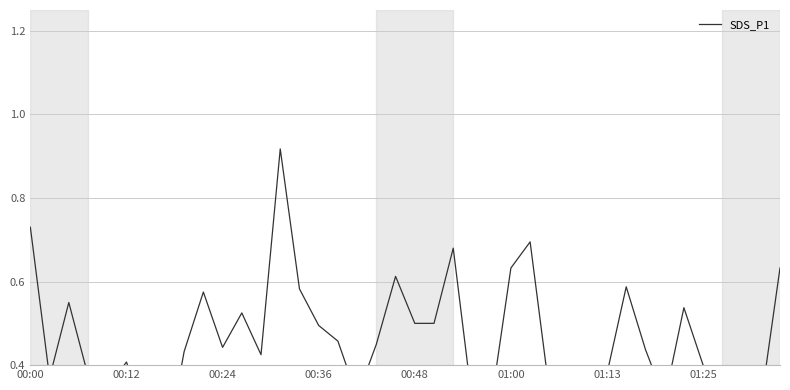

What is the sum of the values at 29 and 01:00?

0.7